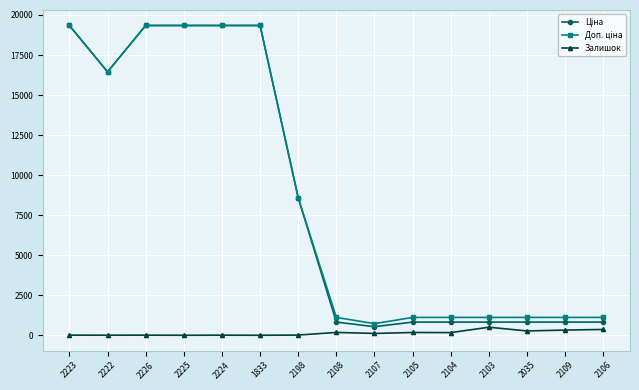

How many lines are shown in the chart?

3